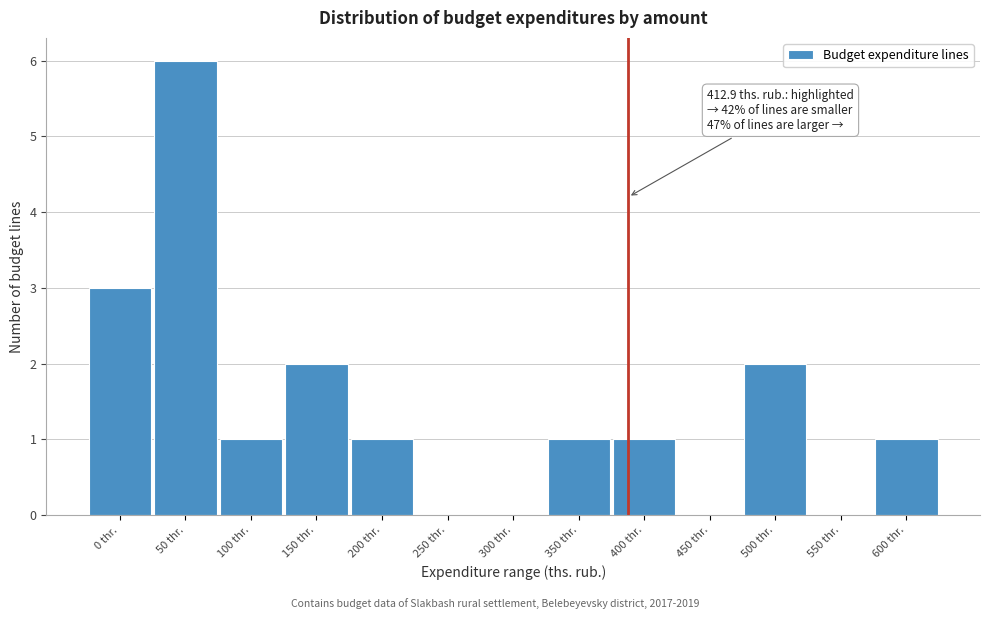

Reading left to right, what are all the values shown in this chart?

0 thr.=3	50 thr.=6	100 thr.=1	150 thr.=2	200 thr.=1	250 thr.=0	300 thr.=0	350 thr.=1	400 thr.=1	450 thr.=0	500 thr.=2	550 thr.=0	600 thr.=1